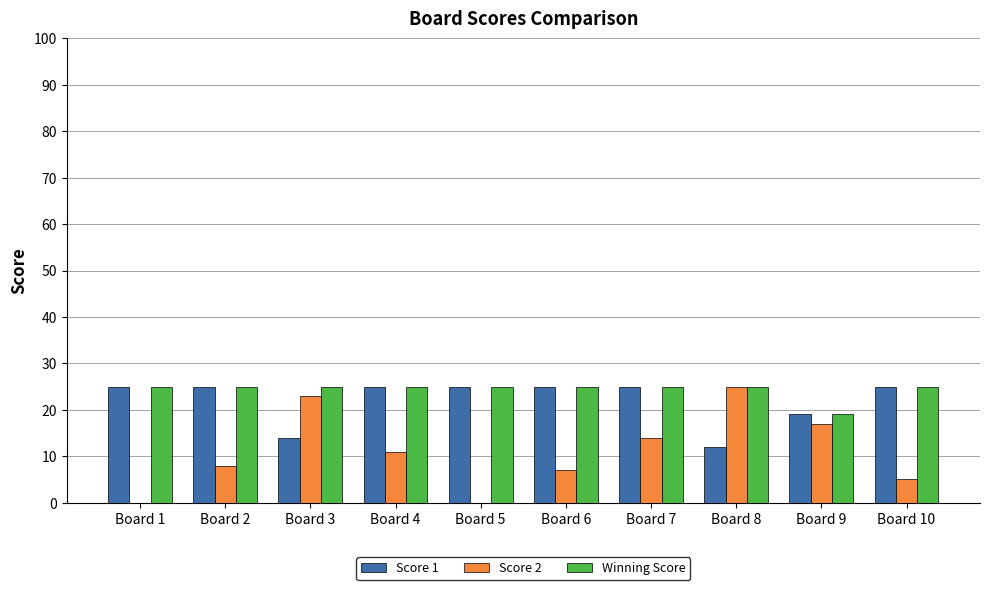

Reading left to right, transcribe all the data shown in this chart.

Score 1: 25	25	14	25	25	25	25	12	19	25
Score 2: 0	8	23	11	0	7	14	25	17	5
Winning Score: 25	25	25	25	25	25	25	25	19	25